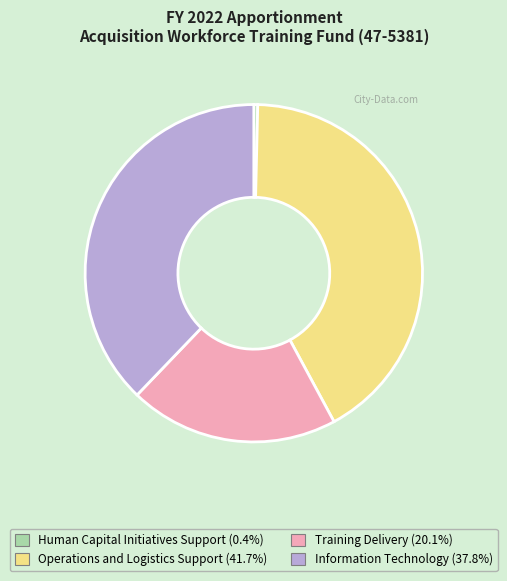

Which slice is the smallest?

Human Capital Initiatives Support